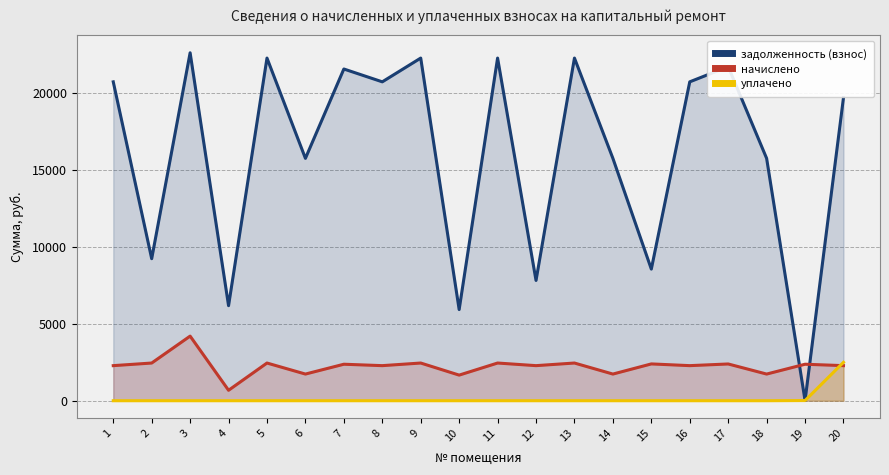

Rank the categories by начислено value from highest to lowest.

3, 2, 5, 9, 11, 13, 15, 17, 7, 19, 1, 8, 12, 16, 20, 6, 14, 18, 10, 4